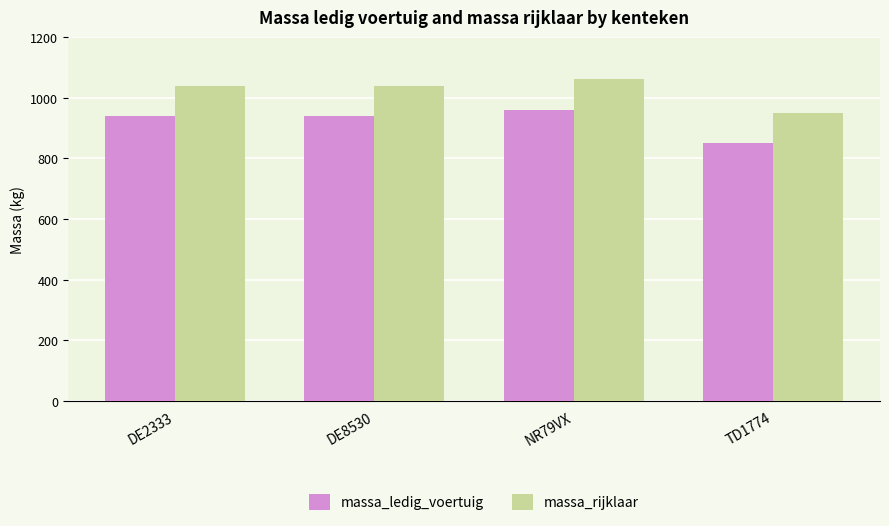

What is the minimum value for massa_ledig_voertuig?

850